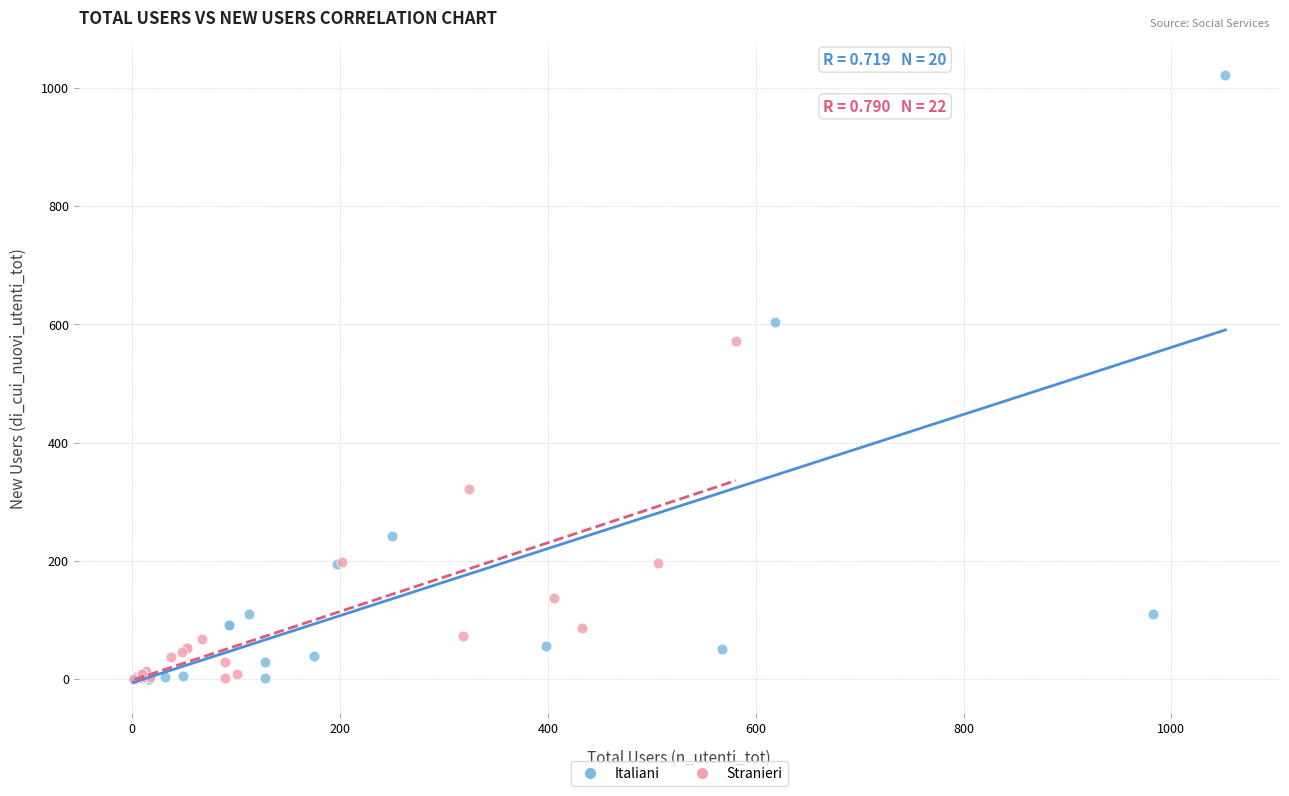

Which series has the largest Y range (max minus min)?

Italiani